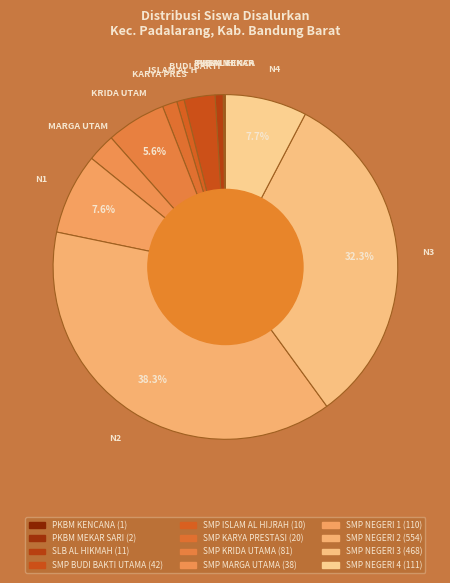

What percentage is the SLB AL HIKMAH slice, to the nearest percent?

1%